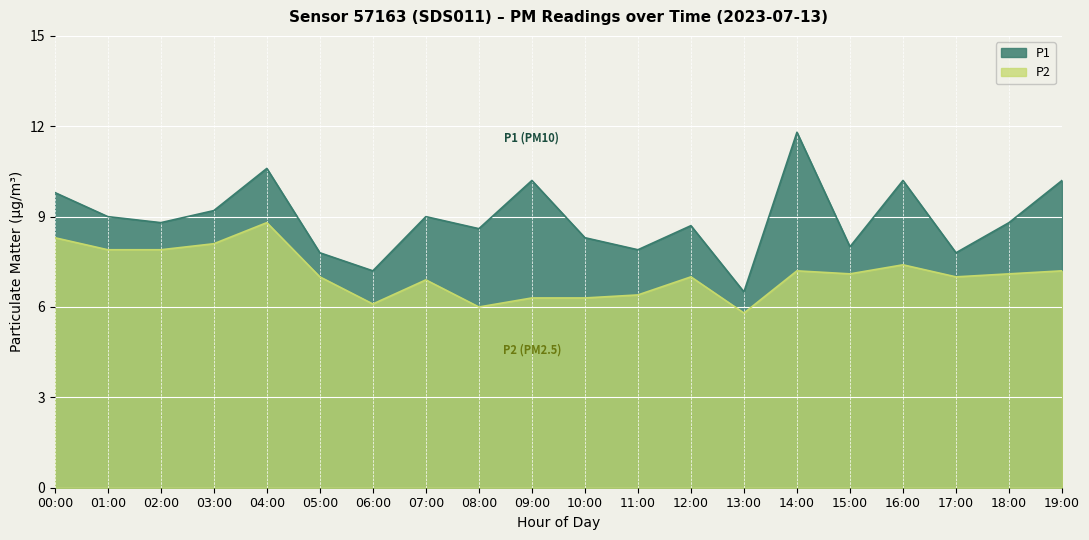

Is the value of P1 at 04:00 greater than the value of P2 at 06:00?

Yes